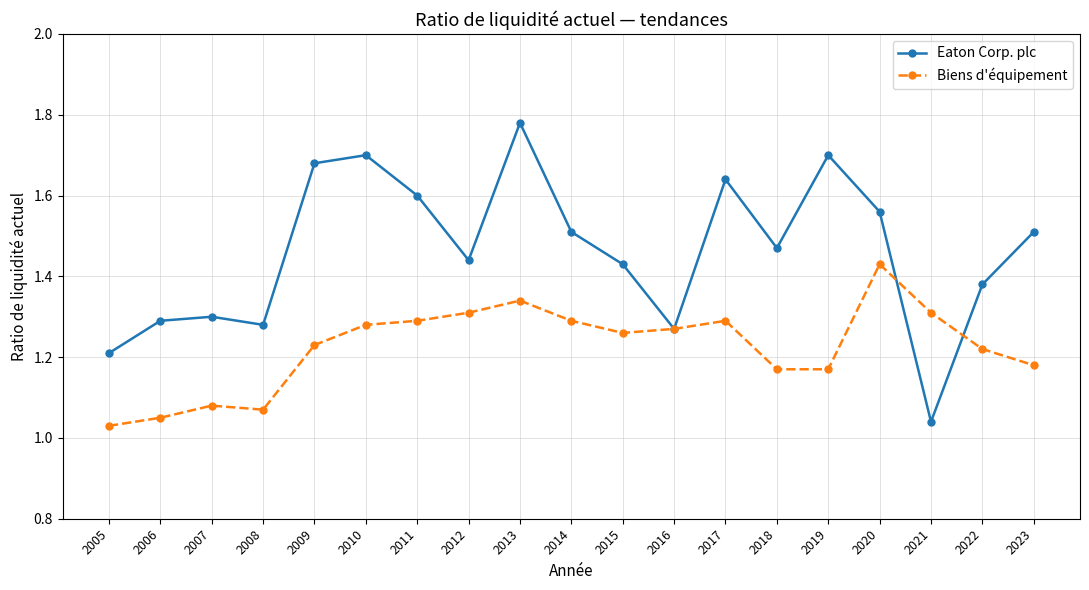

True or false: Eaton Corp. plc has more than 0 points higher than both neighbors.

True